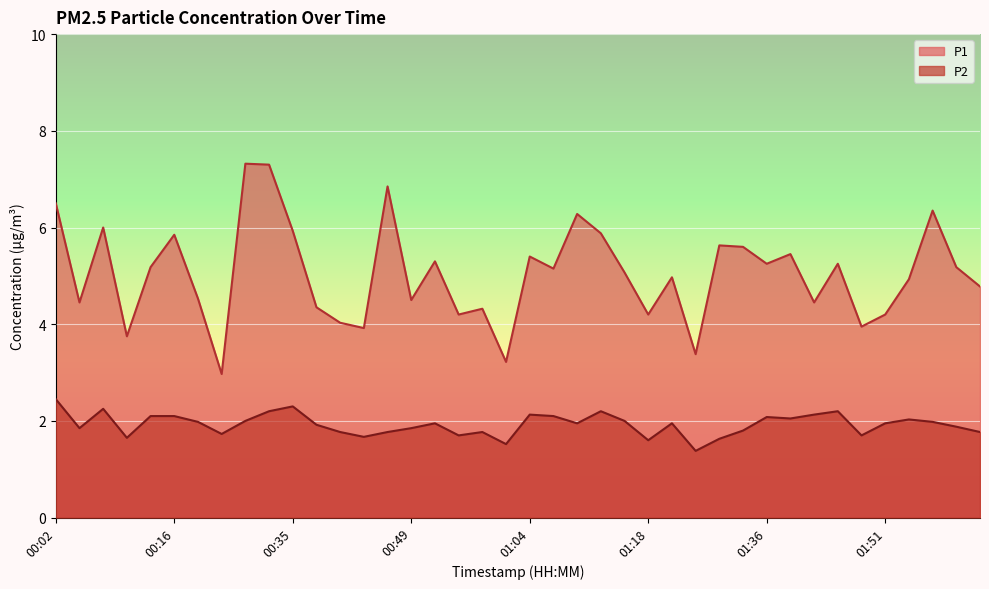

True or false: P1 and P2 cross at least once.

False